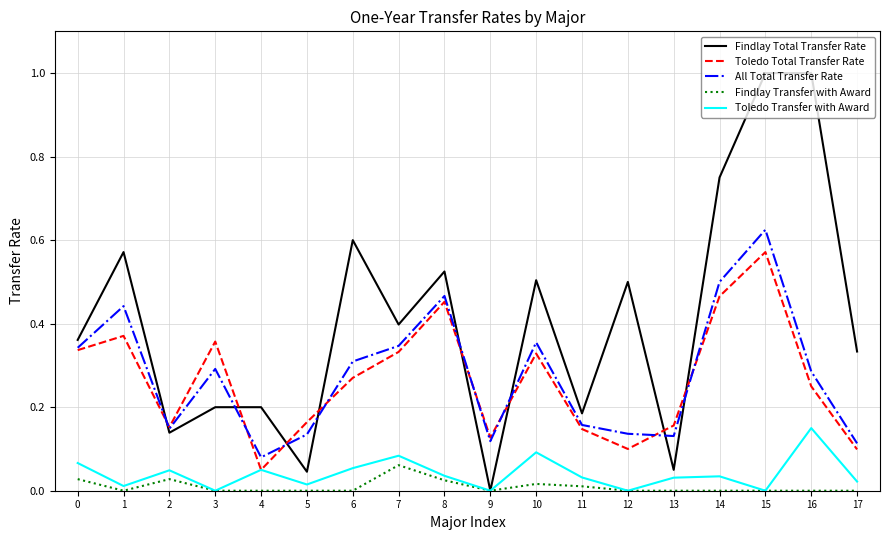

How many lines are shown in the chart?

5